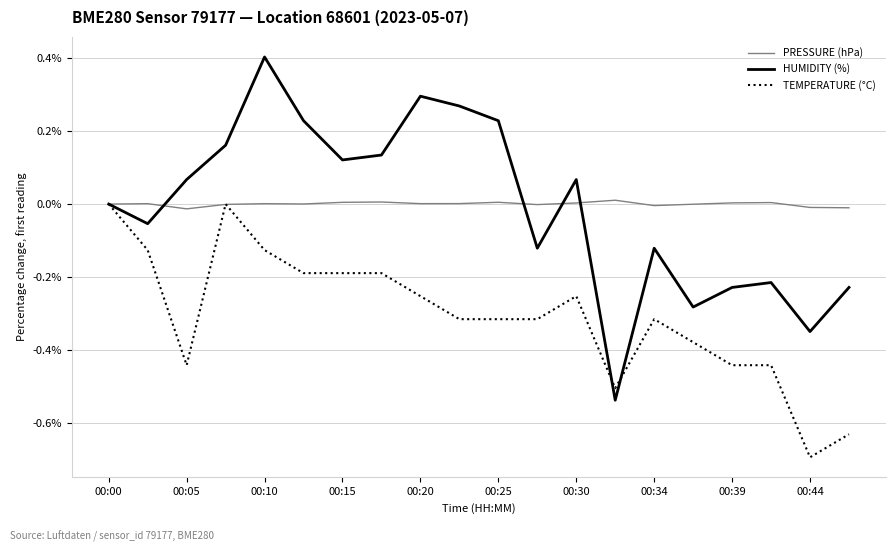

List the series in order of their peak value, highest first.

HUMIDITY (%), PRESSURE (hPa), TEMPERATURE (°C)